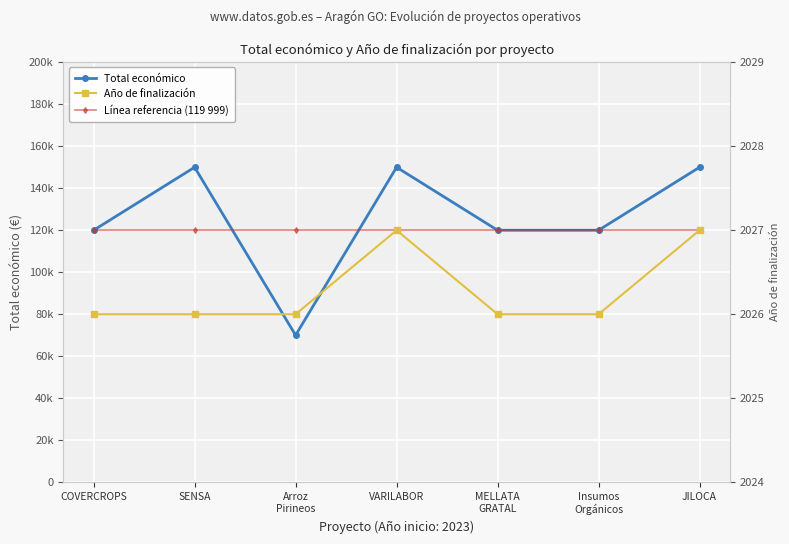

The Línea referencia (119 999) series shows 175492 at Arroz
Pirineos. True or false?

False